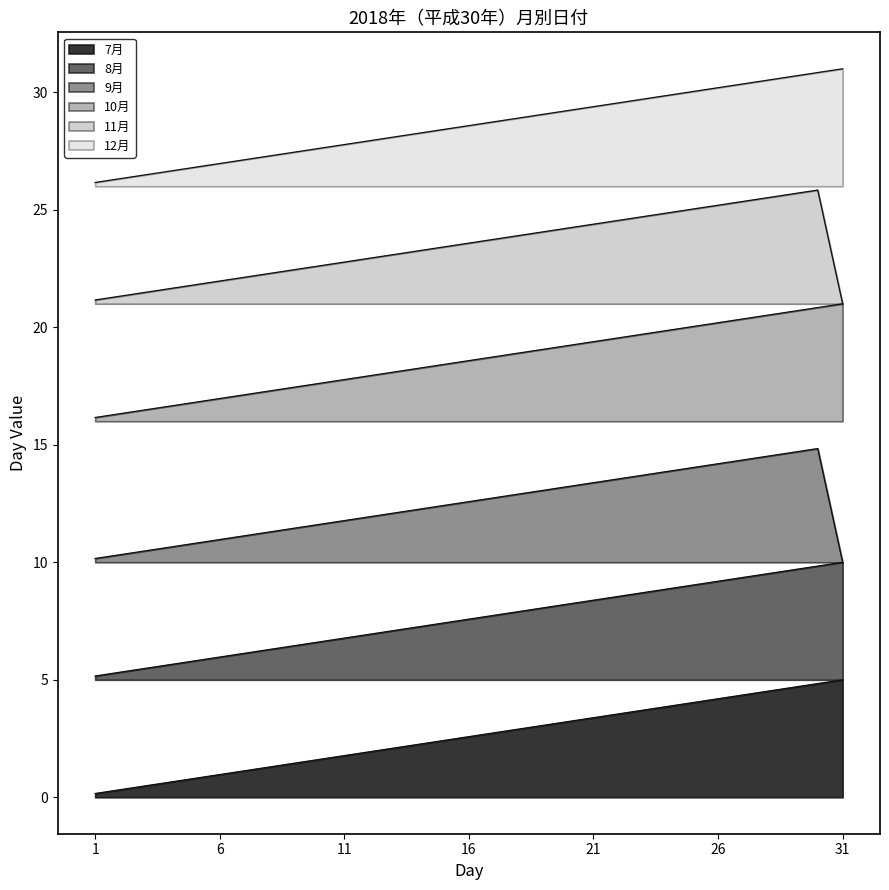

At how many categories does at least one series exceed 27?

25